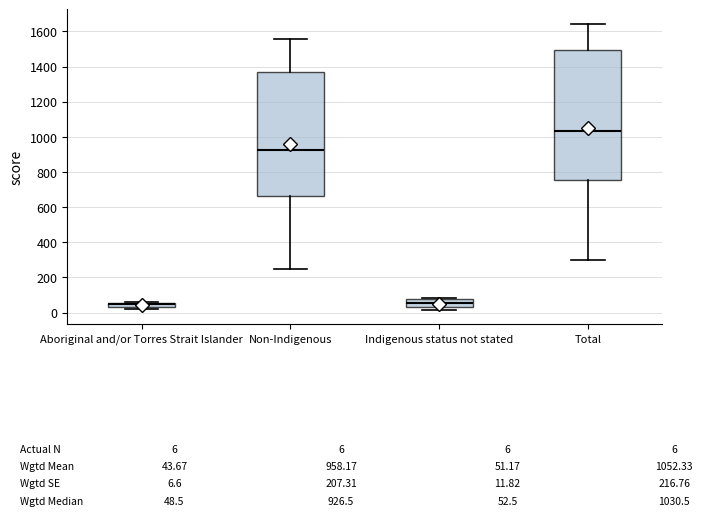

Comparing the boxes themselves (not the whiskers), which one is the tallest?

Total